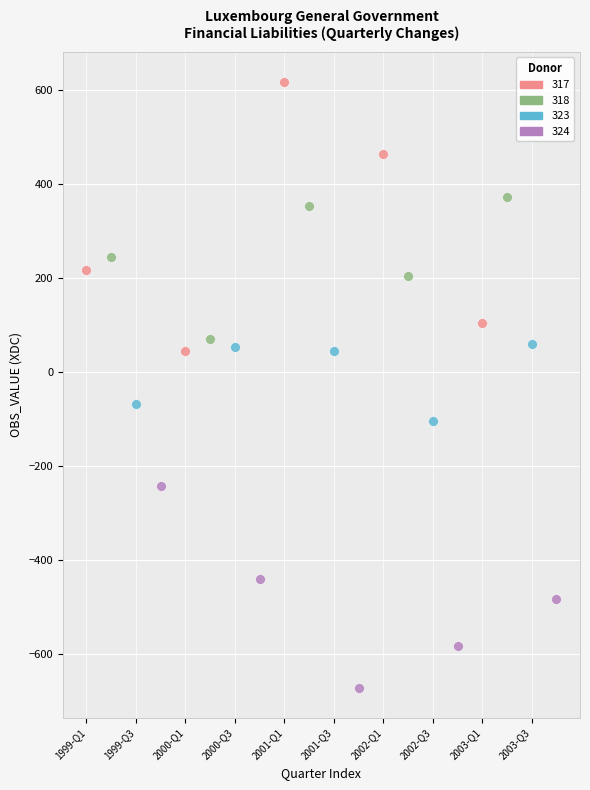

Which series reaches the minimum Y coordinate?

324